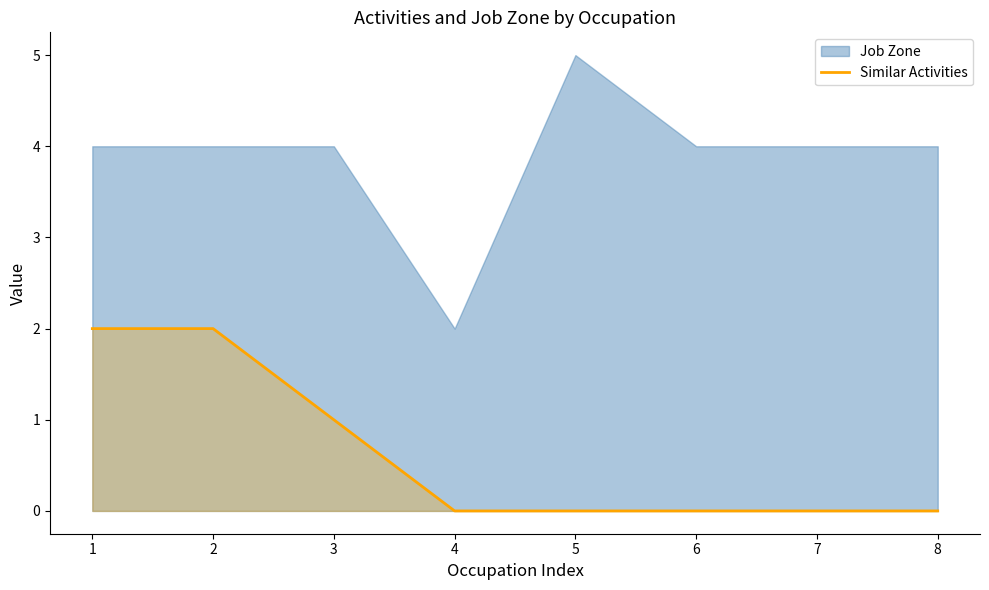

What is the difference between the second highest and second lowest values?

2